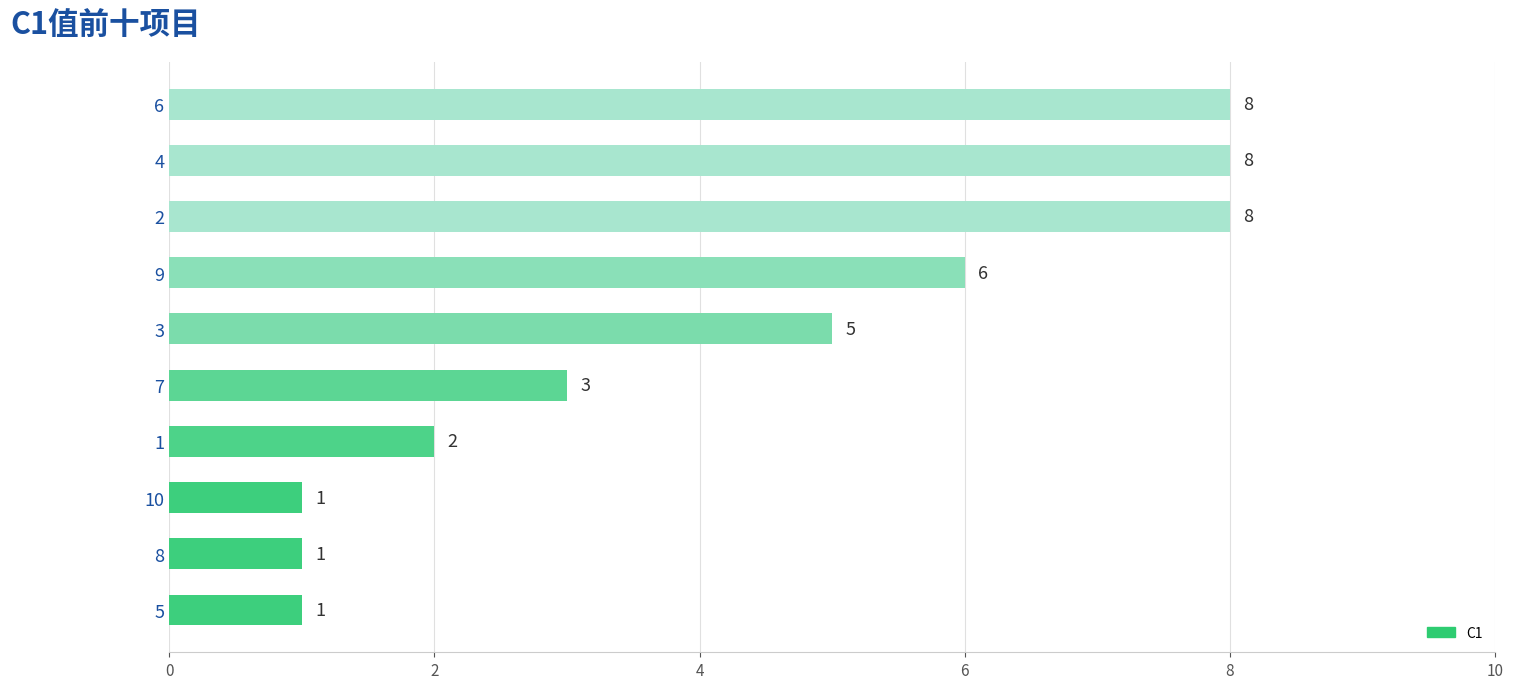

How many categories are shown in the chart?

10